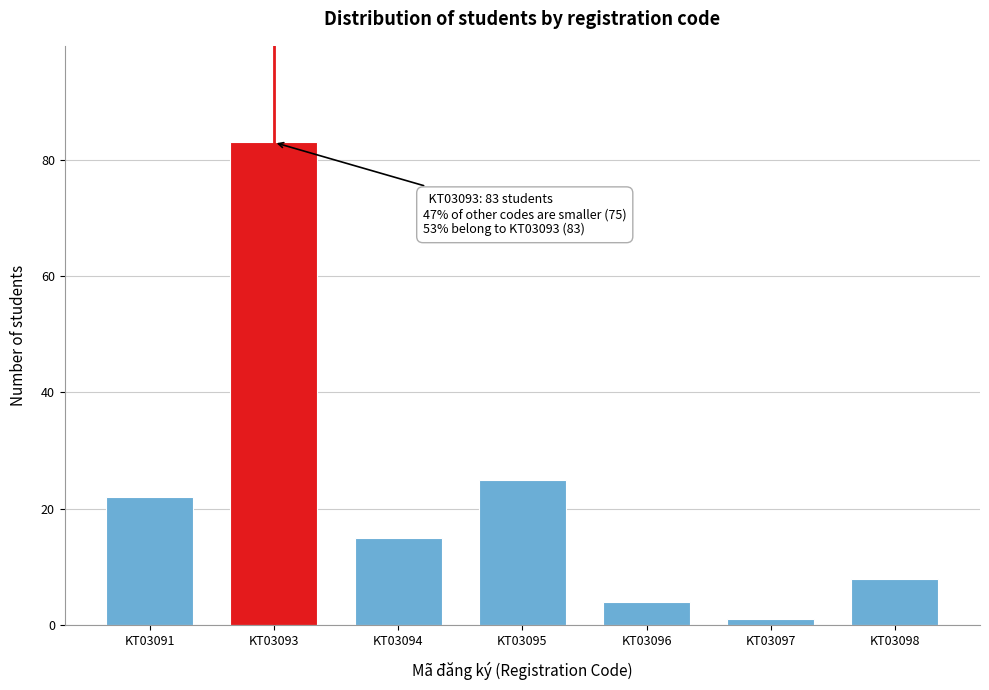

Reading left to right, extract all data points from this chart.

KT03091=22	KT03093=83	KT03094=15	KT03095=25	KT03096=4	KT03097=1	KT03098=8